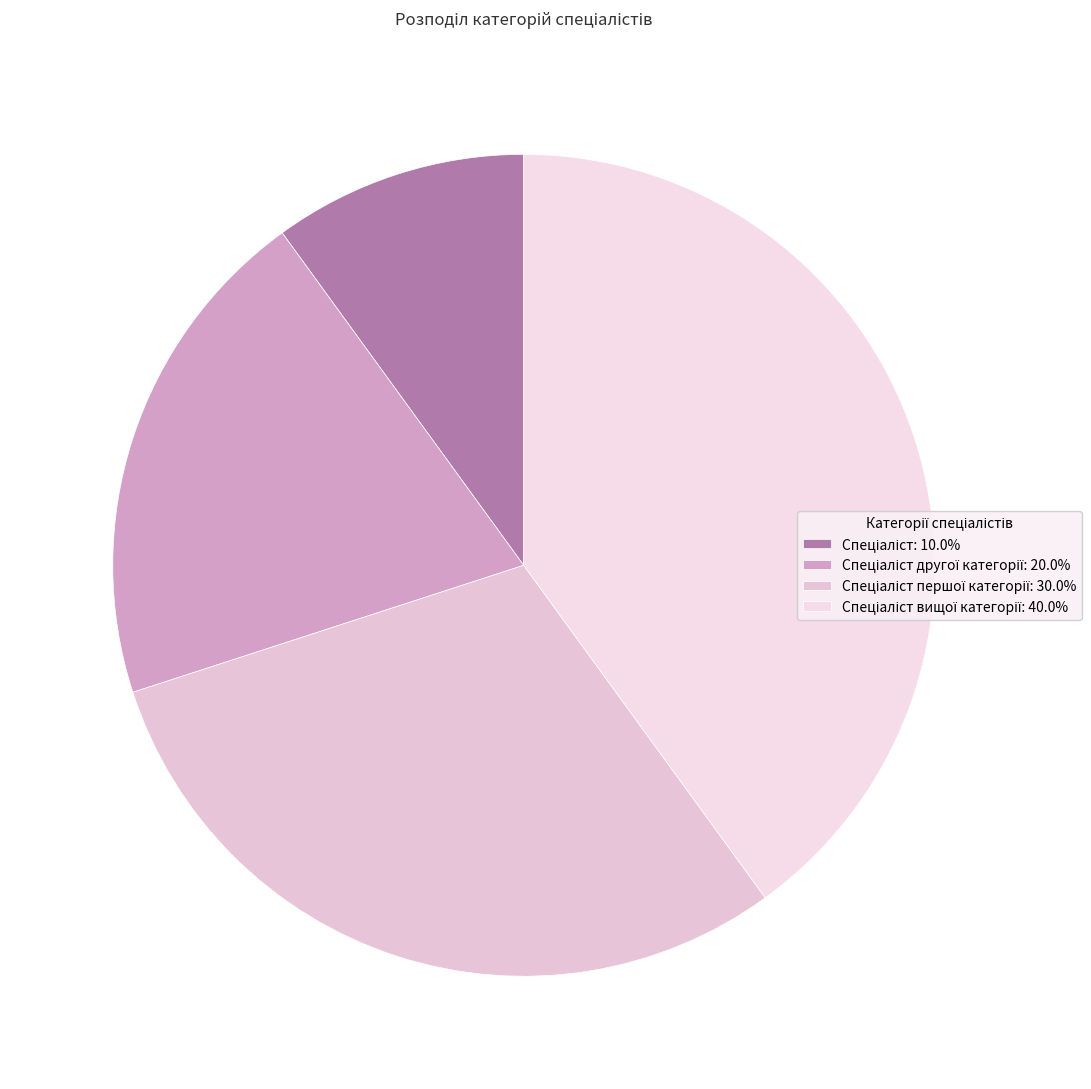

How many slices are in this pie chart?

4